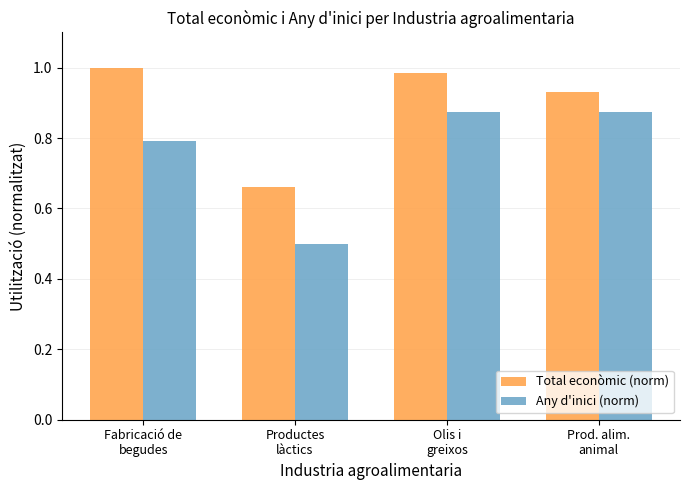

At how many categories does at least one series exceed 0?

4